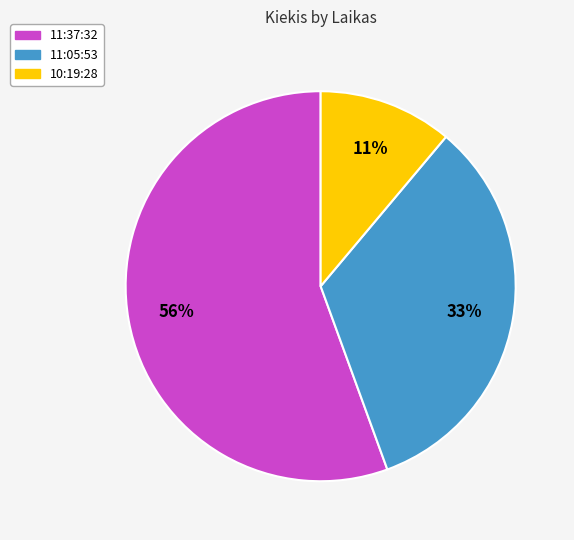

How many slices are in this pie chart?

3